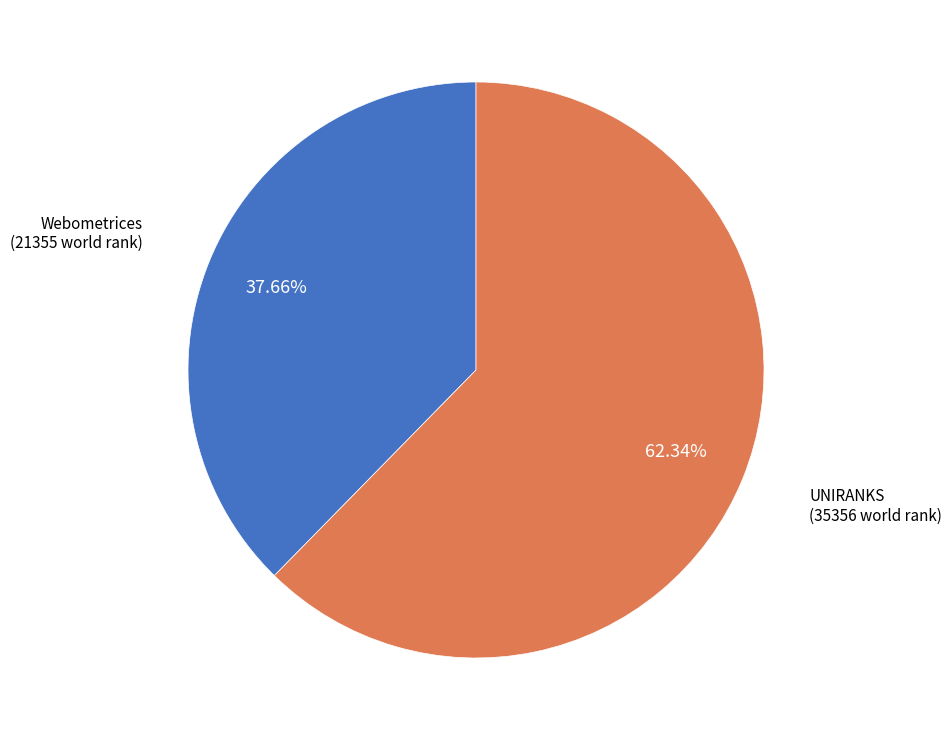

Is there a majority slice in this chart?

Yes